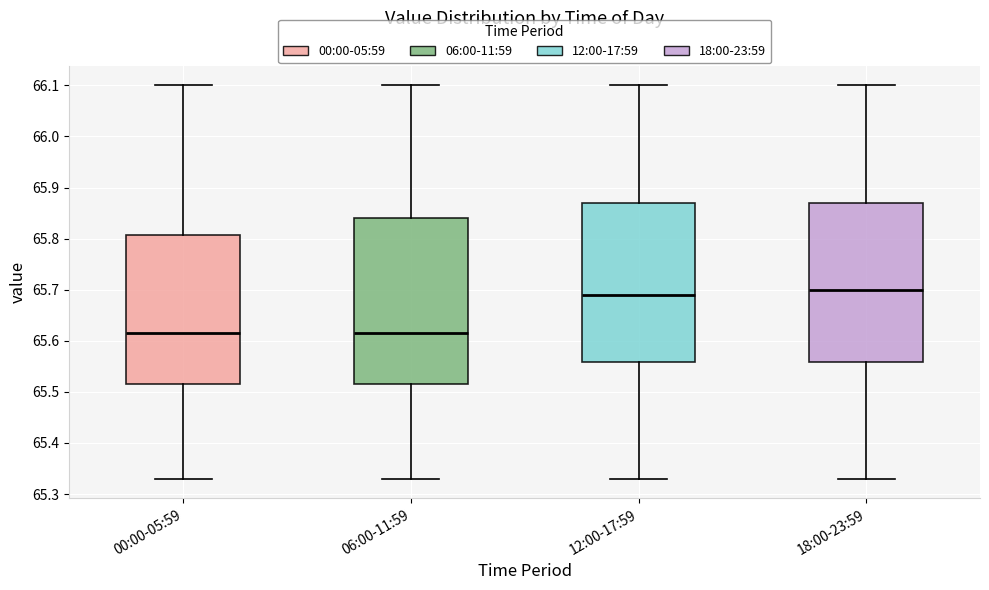

Reading left to right, transcribe this box plot: for each box, give where its median line is, the range the box spans, and where its two whiskers end, as read against the y-axis. The values are not printed on the chart, so give them approximately, as read against the axis.

00:00-05:59: median 65.62, box 65.52 to 65.81, whiskers 65.33 to 66.10
06:00-11:59: median 65.62, box 65.52 to 65.84, whiskers 65.33 to 66.10
12:00-17:59: median 65.69, box 65.56 to 65.87, whiskers 65.33 to 66.10
18:00-23:59: median 65.70, box 65.56 to 65.87, whiskers 65.33 to 66.10